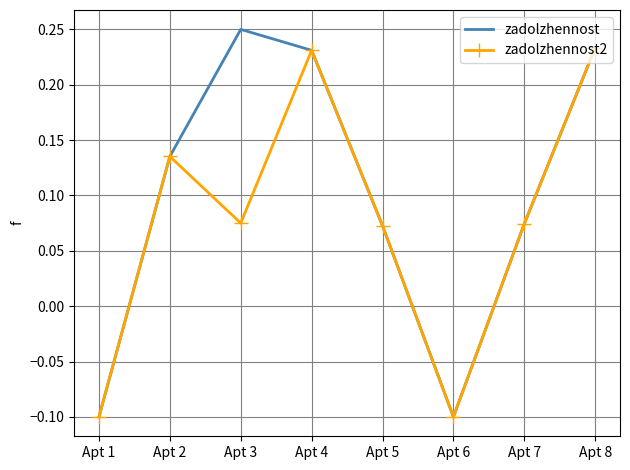

Rank the series by their average value, from highest to lowest.

zadolzhennost, zadolzhennost2